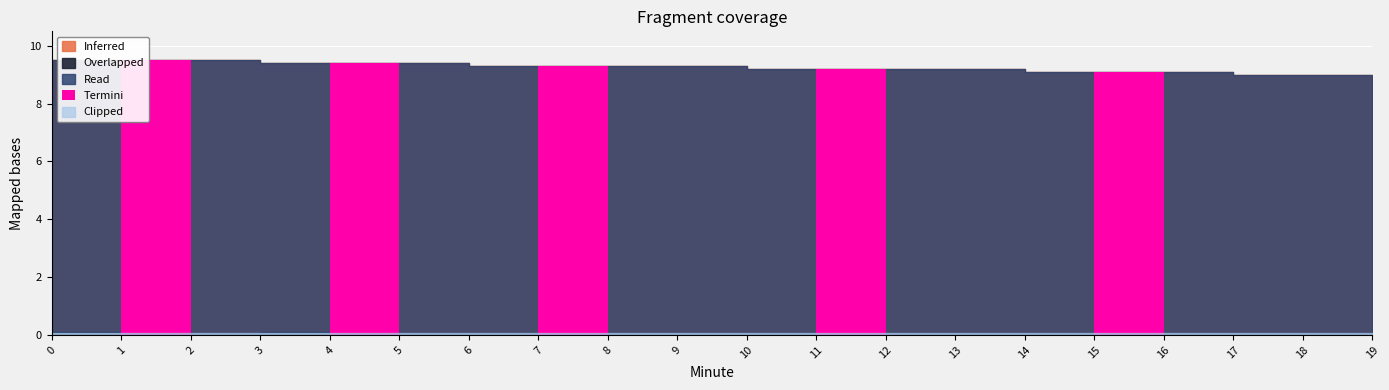

Which series has the largest total across all categories?

Inferred